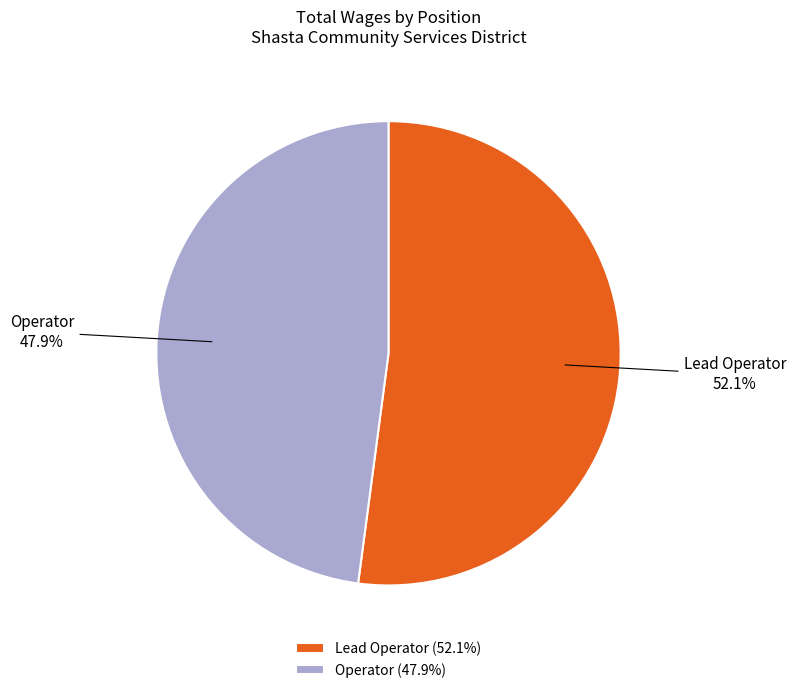

How many segments does this pie chart have?

2